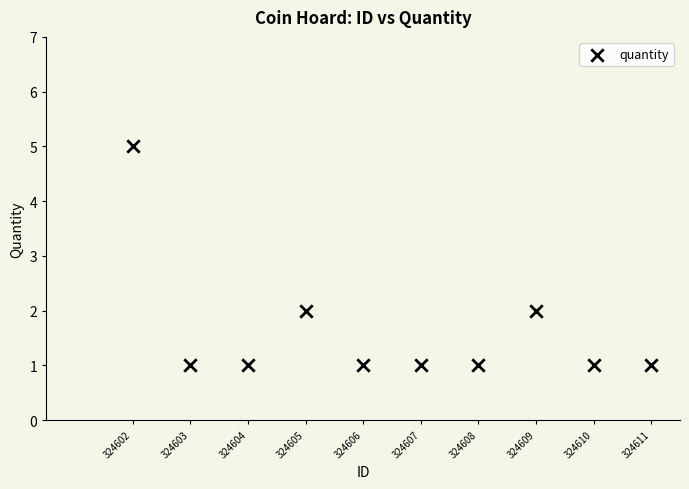

What is the range of Y values (max minus min)?

4